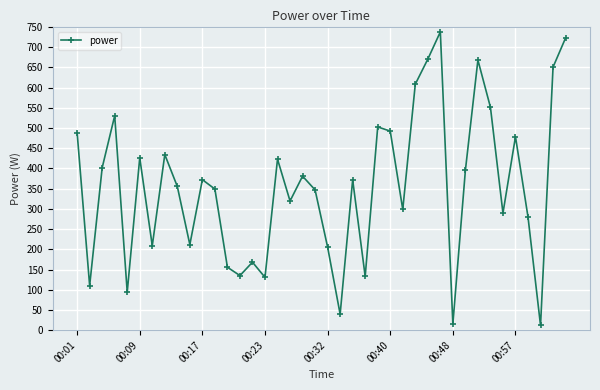

How many lines are shown in the chart?

1